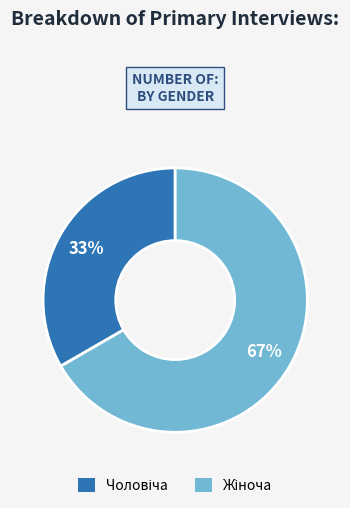

Is there any slice that represents more than half of the pie?

Yes